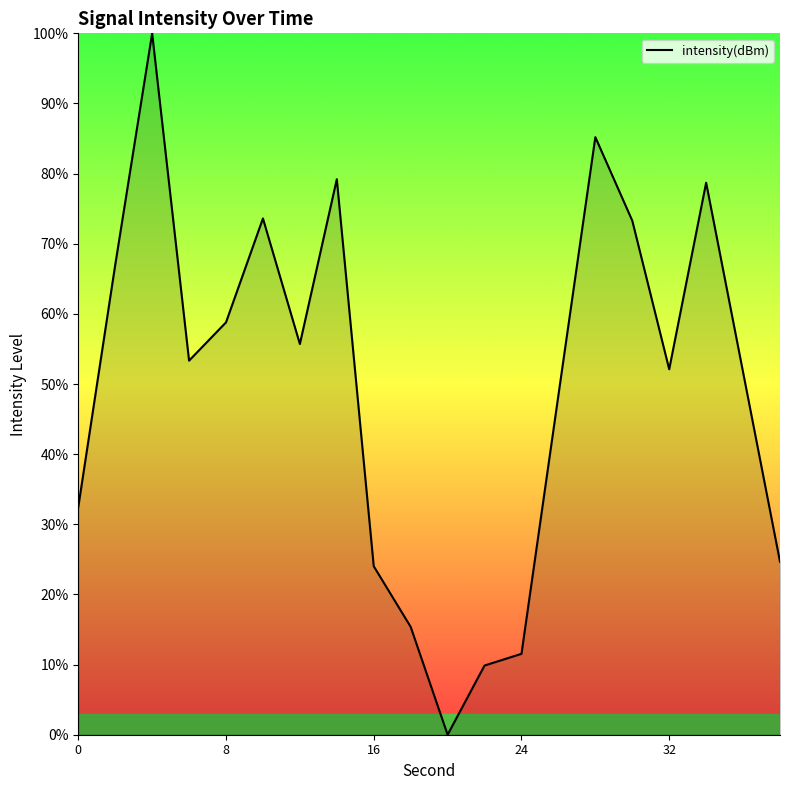

What is the greatest value displayed?

100.0